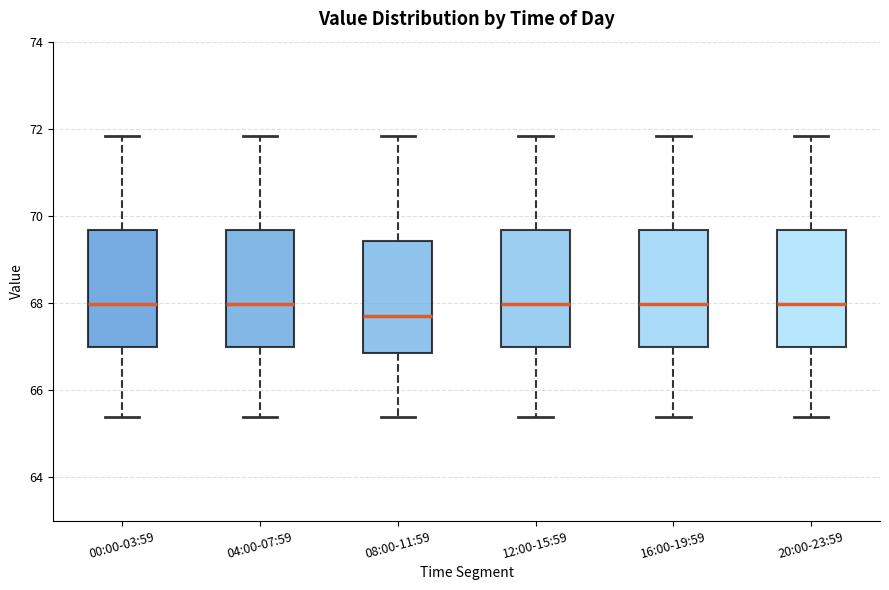

Where is the upper edge of the box for 08:00-11:59 on the y-axis? The values are not printed on the chart, so give them approximately, as read against the axis.

69.4